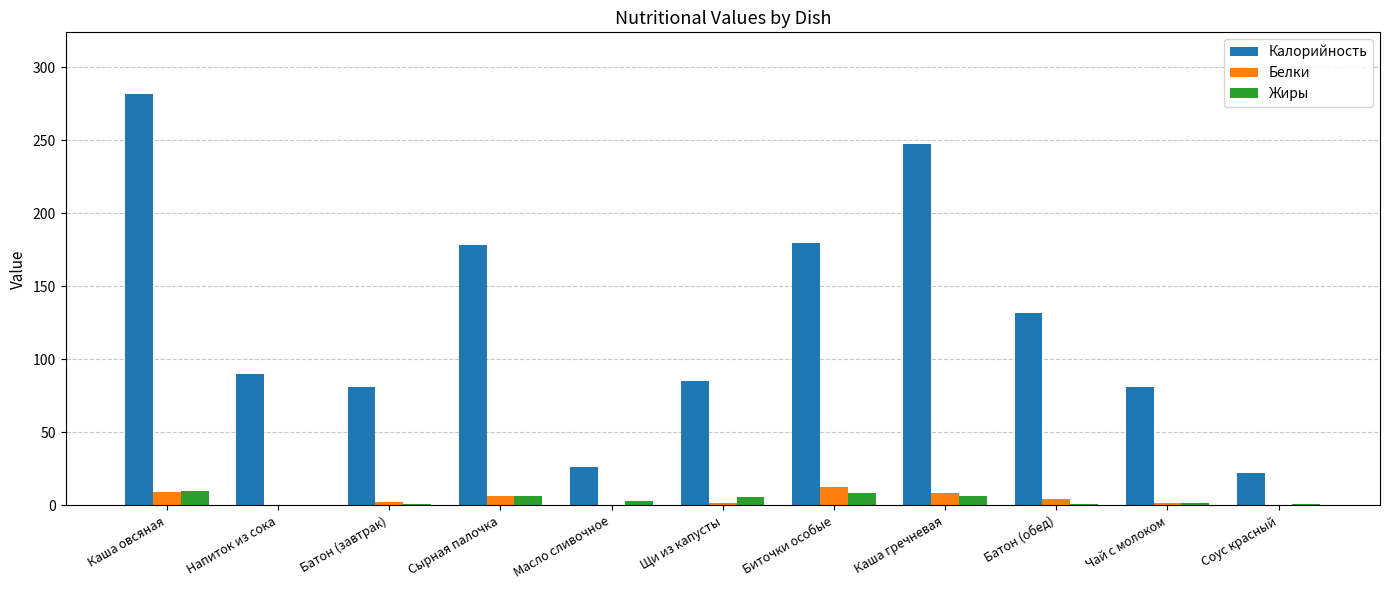

What is the sum of all Жиры values?

43.9